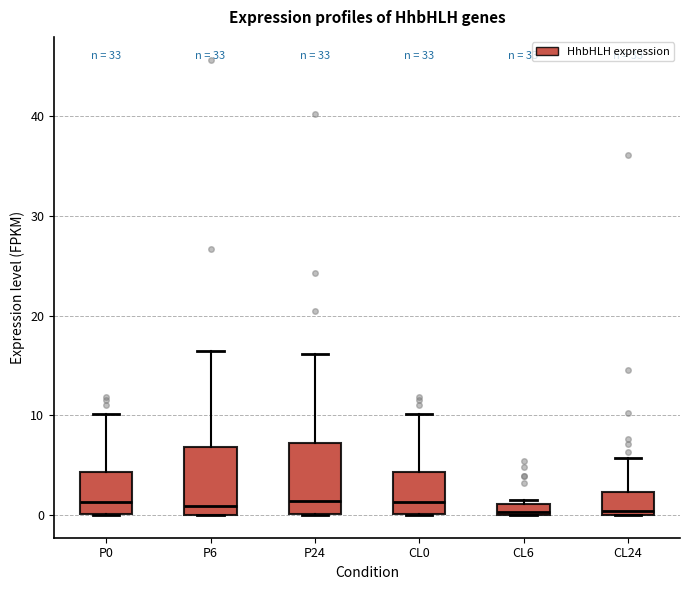

Where is the upper edge of the box for P24 on the y-axis? The values are not printed on the chart, so give them approximately, as read against the axis.

7